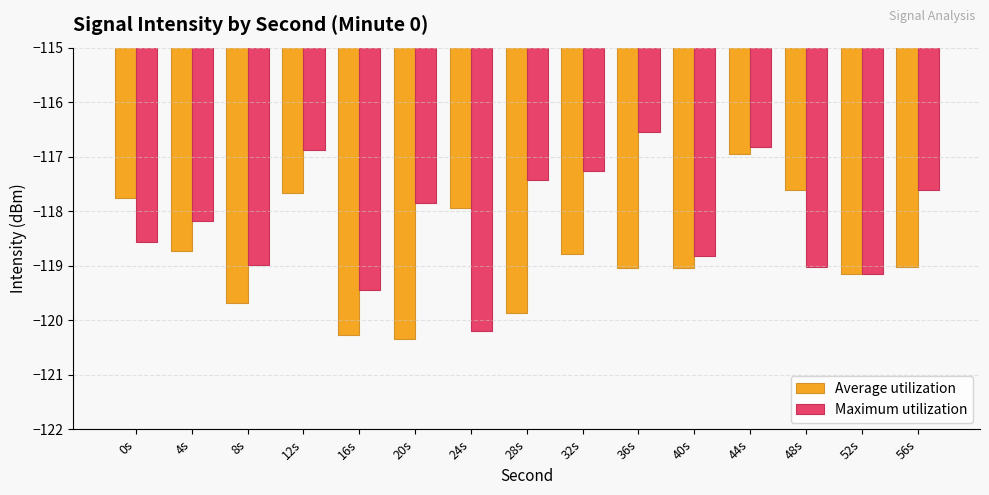

What is the sum of all Average utilization values?

-1781.9